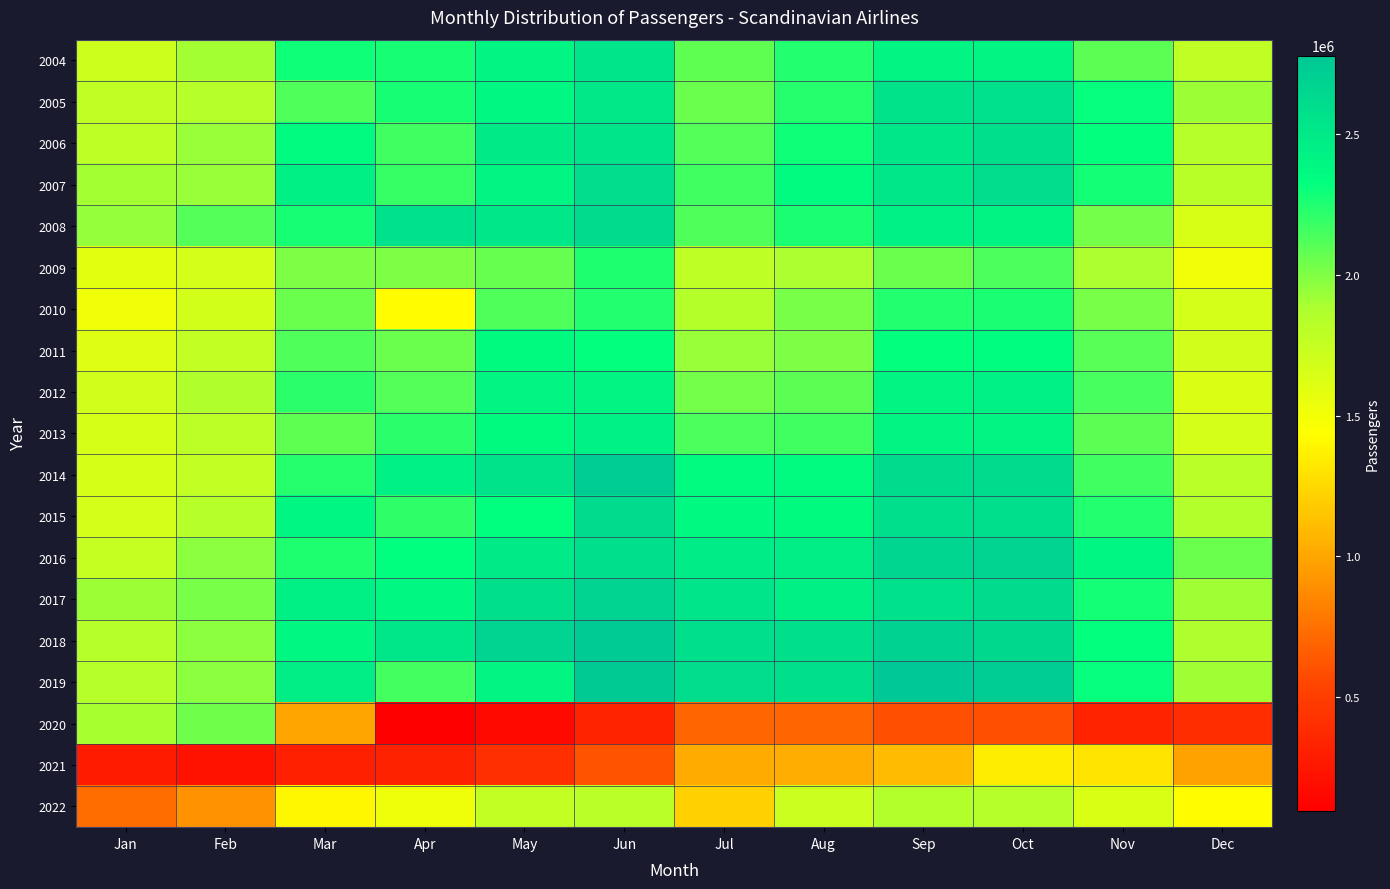

How many distinct data groups are displayed?

19